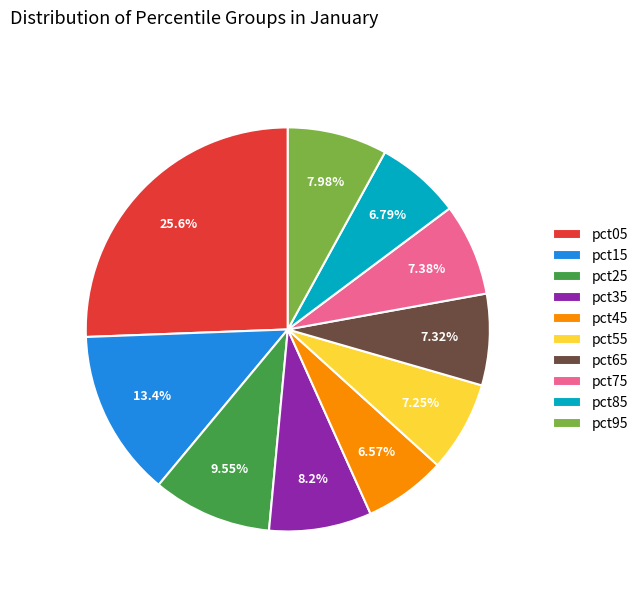

Which has a higher value, pct85 or pct05?

pct05